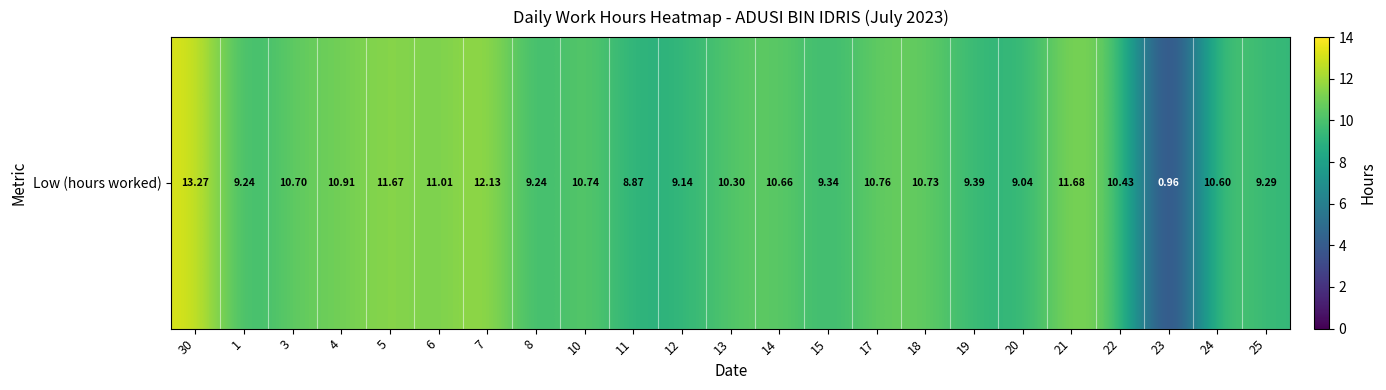

Between 1 and 5, which is larger?

5